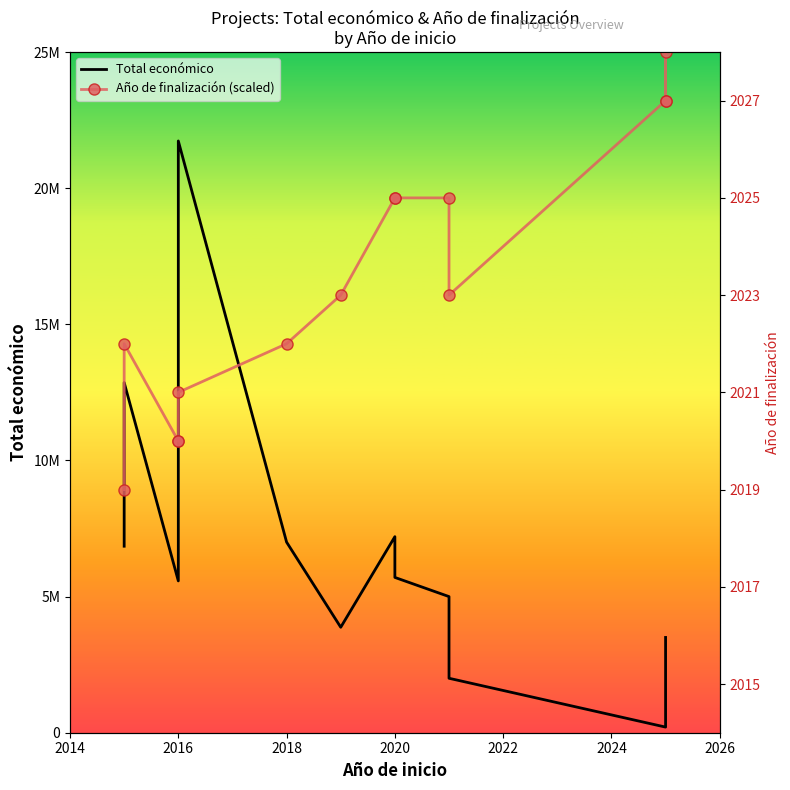

How many lines are shown in the chart?

2